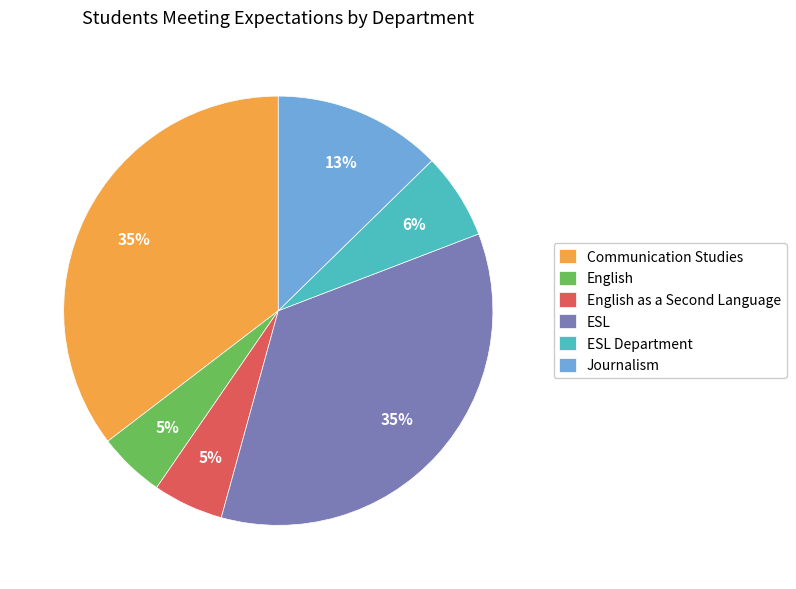

How many slices are in this pie chart?

6